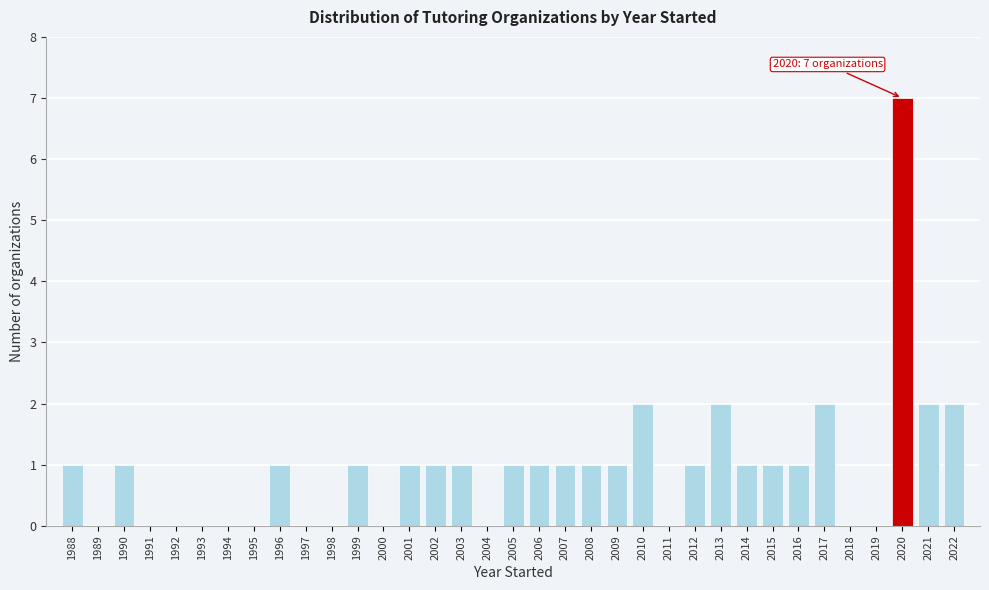

Which has a higher value, 1997 or 2008?

2008